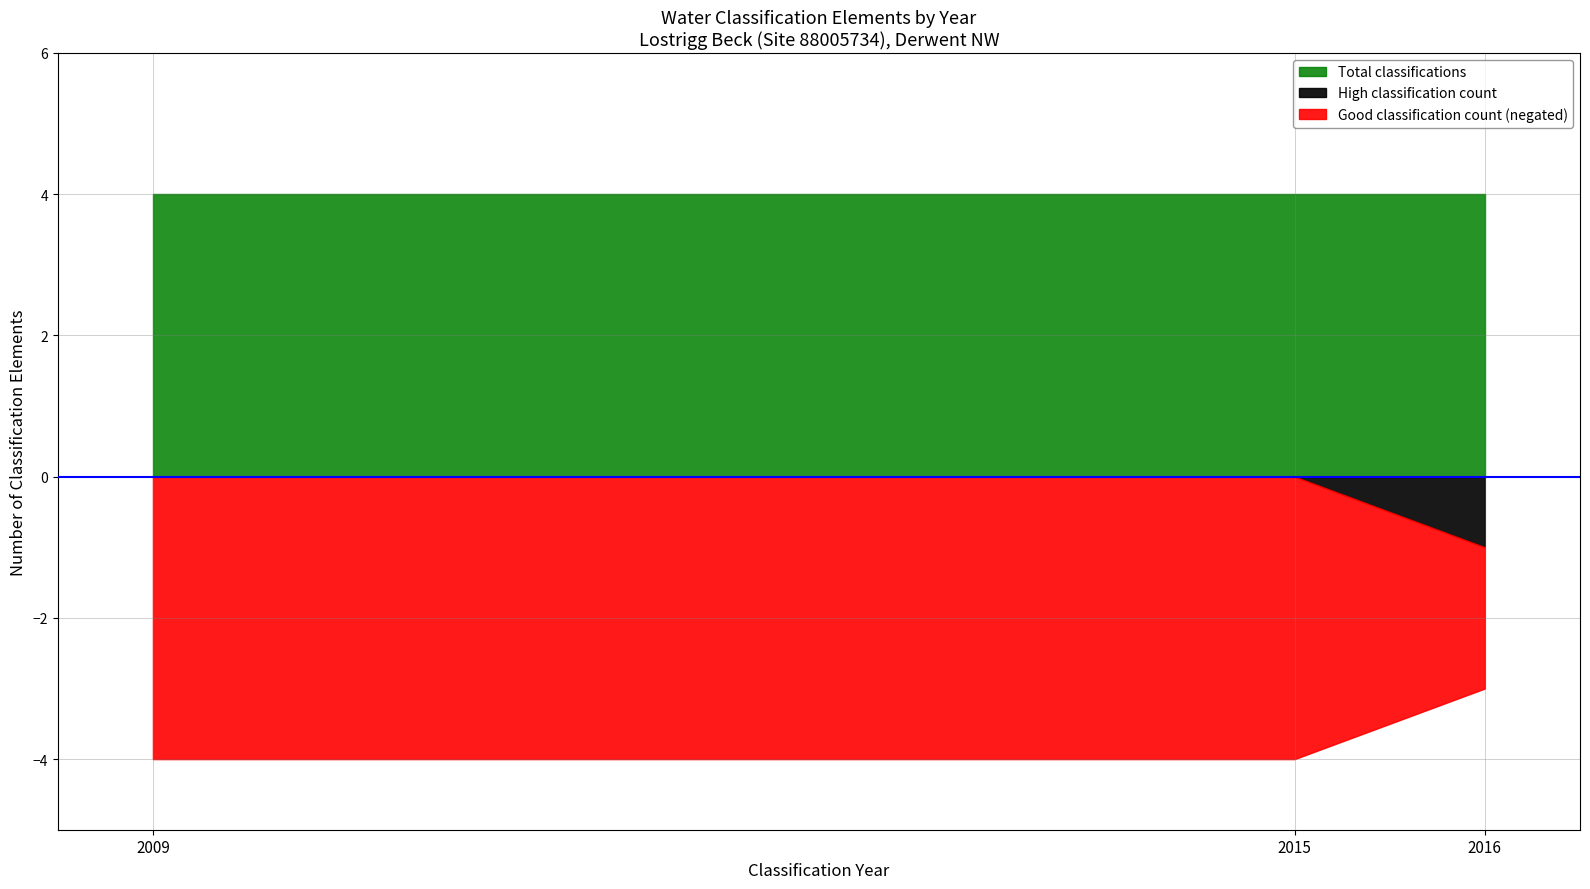

True or false: Dissolved oxygen has a value of 3028 at 2016.

False